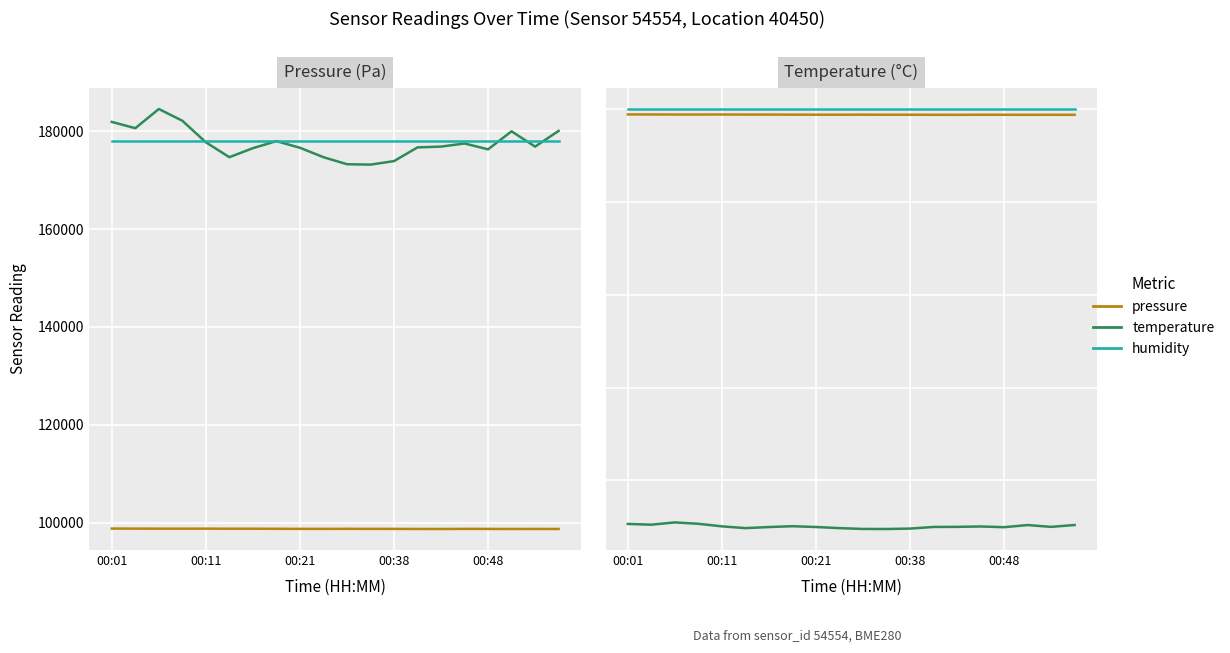

Where is the first local maximum for pressure (kPa)?

00:11